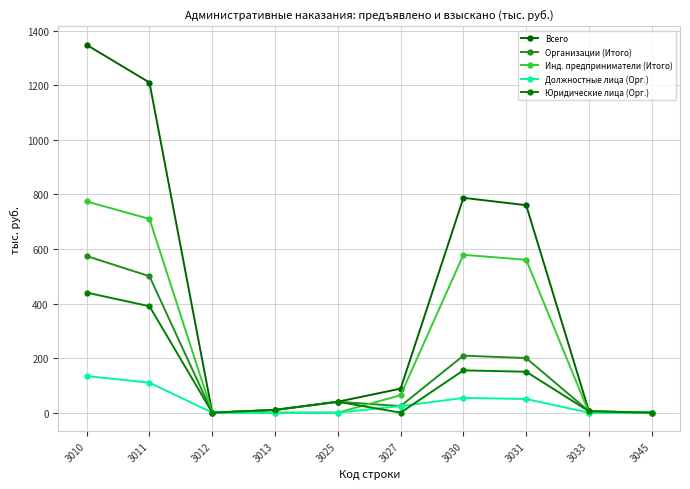

What is the average value of the Организации (Итого) series?

156.2